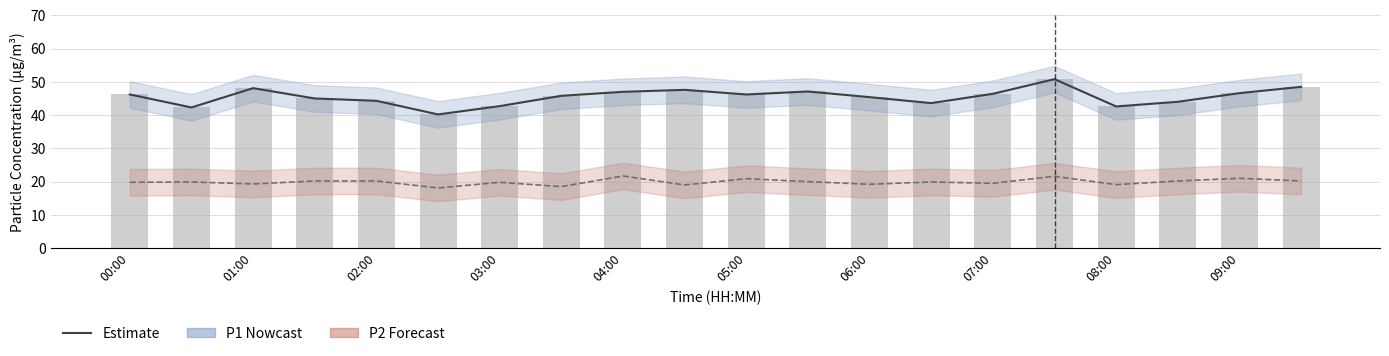

What is the difference between the second highest and second lowest values in the P1 (PM10) series?

6.2